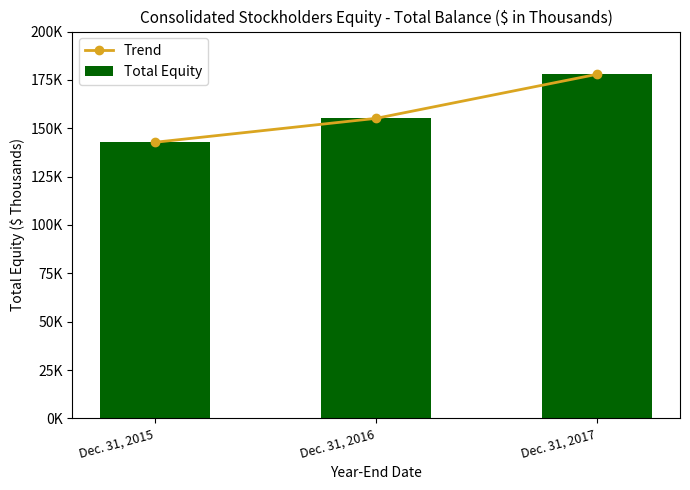

Between Dec. 31, 2016 and Dec. 31, 2017, which series saw the biggest shift?

Trend